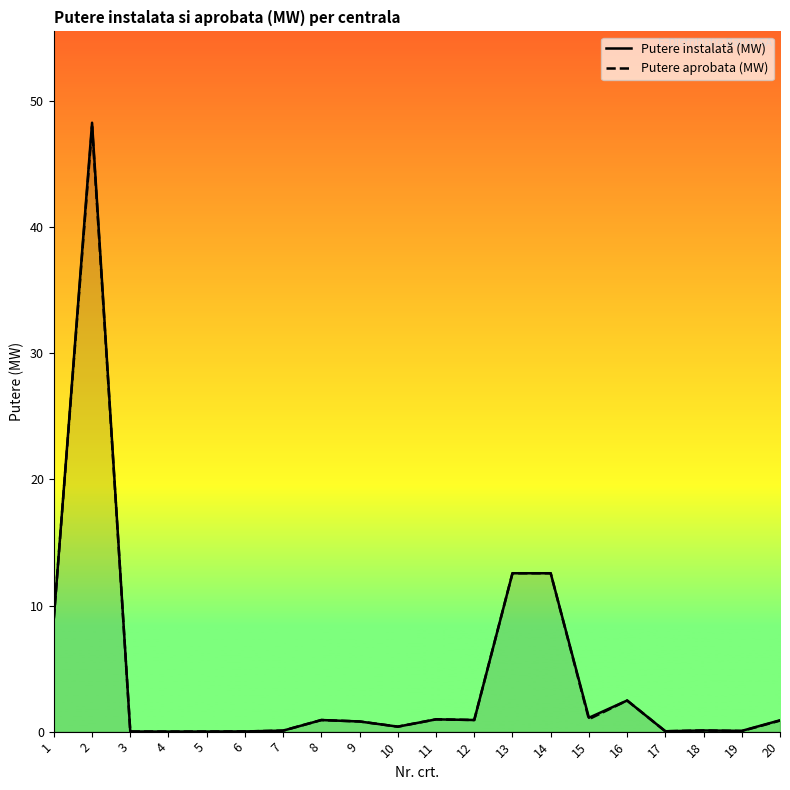

Between 5 and 2, which is larger?

2